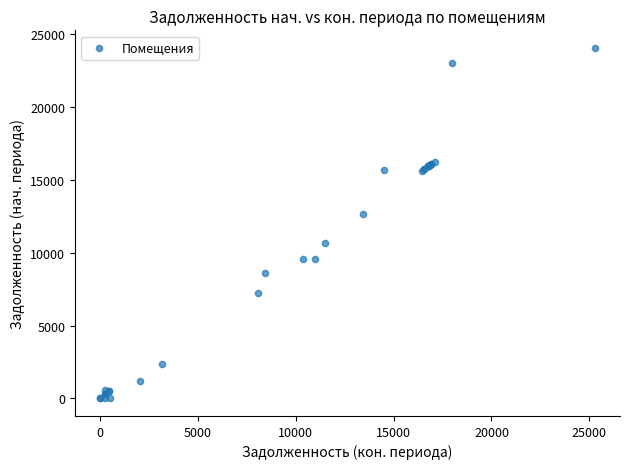

What Y value in the scatter plot is closest to 12019?

12624.8